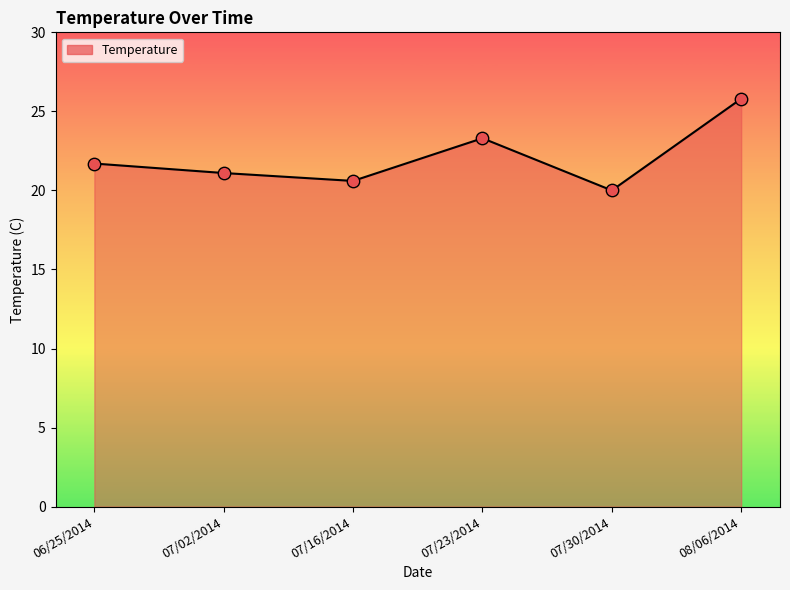

What is the change in value from 07/30/2014 to 08/06/2014?

+5.8